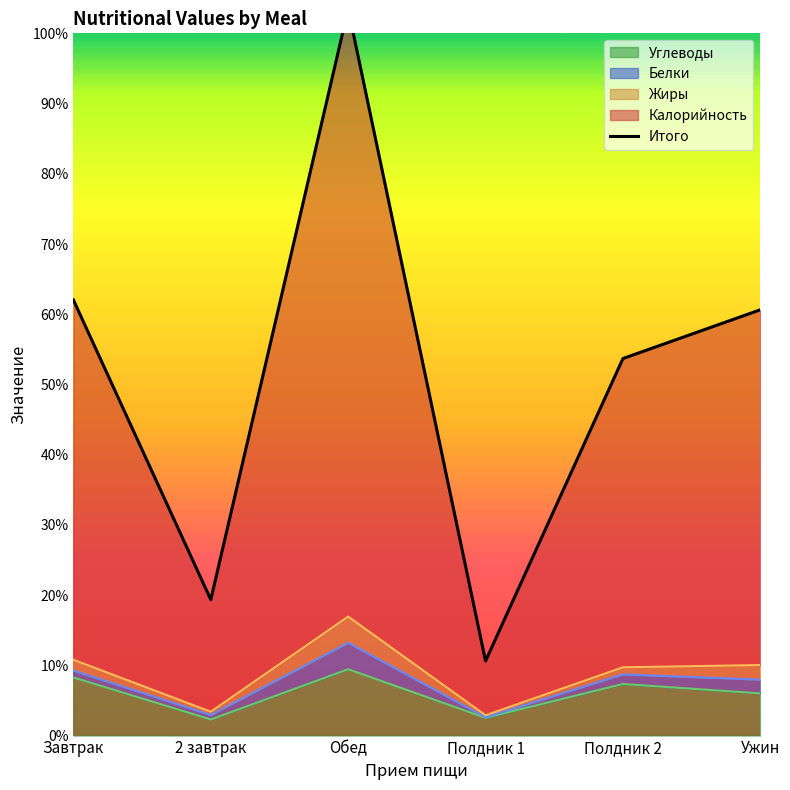

What position from the right is 2 завтрак?

5